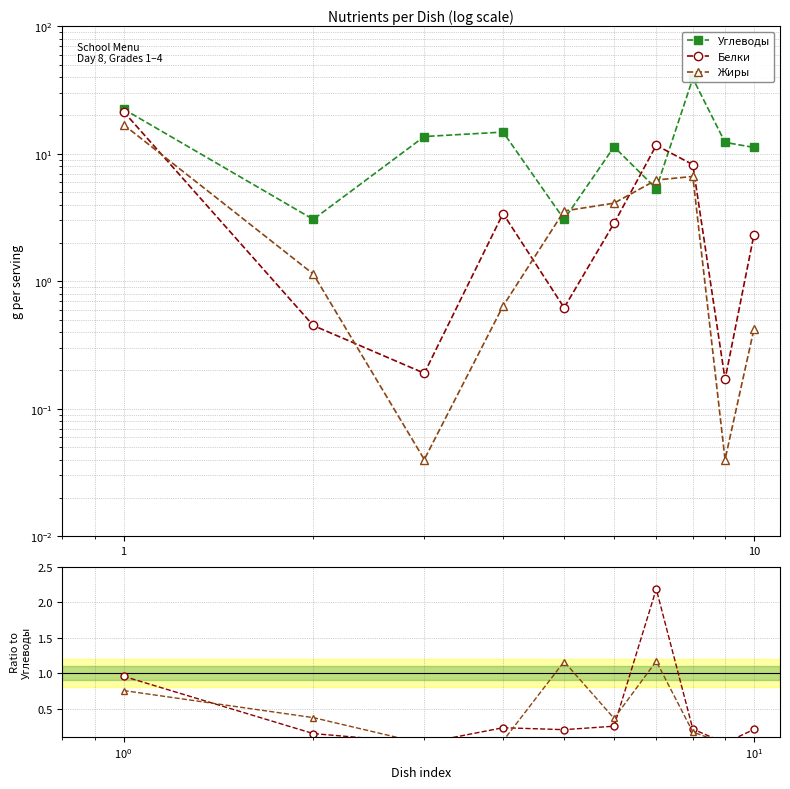

Which series has the largest total across all categories?

Углеводы